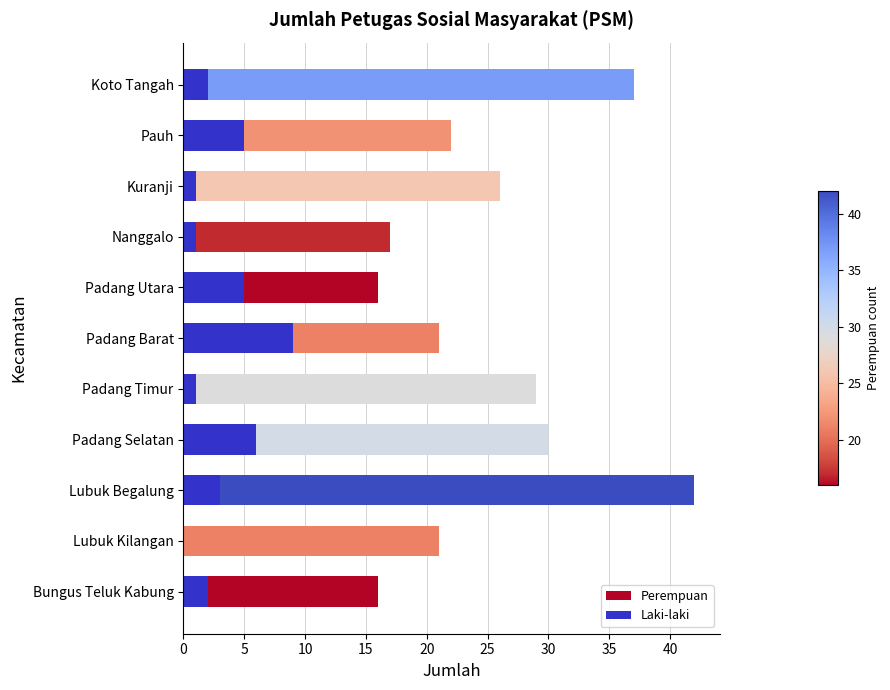

Rank the series by their average value, from highest to lowest.

Perempuan, Laki-laki